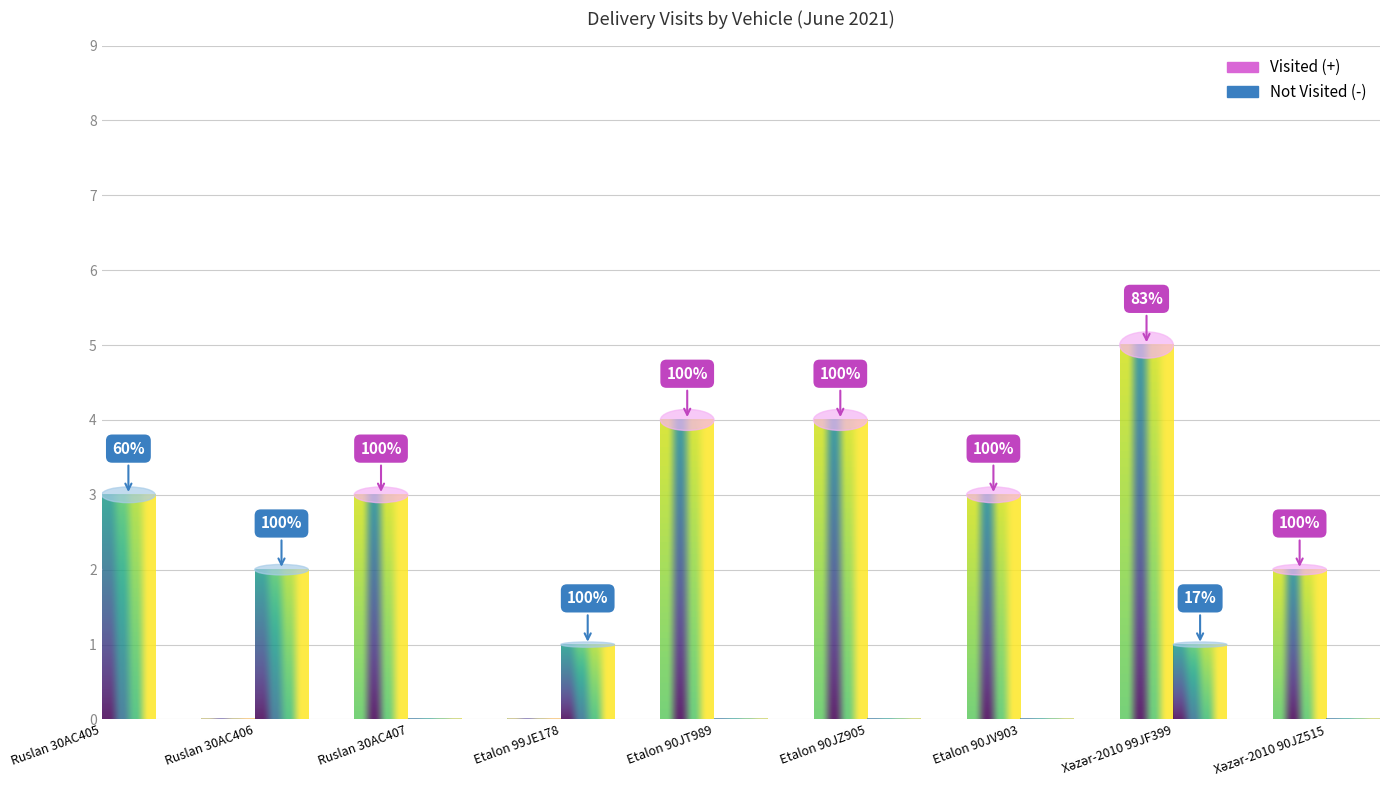

Which has a higher value, Ruslan 30AC407 or Etalon 90JV903?

Ruslan 30AC407